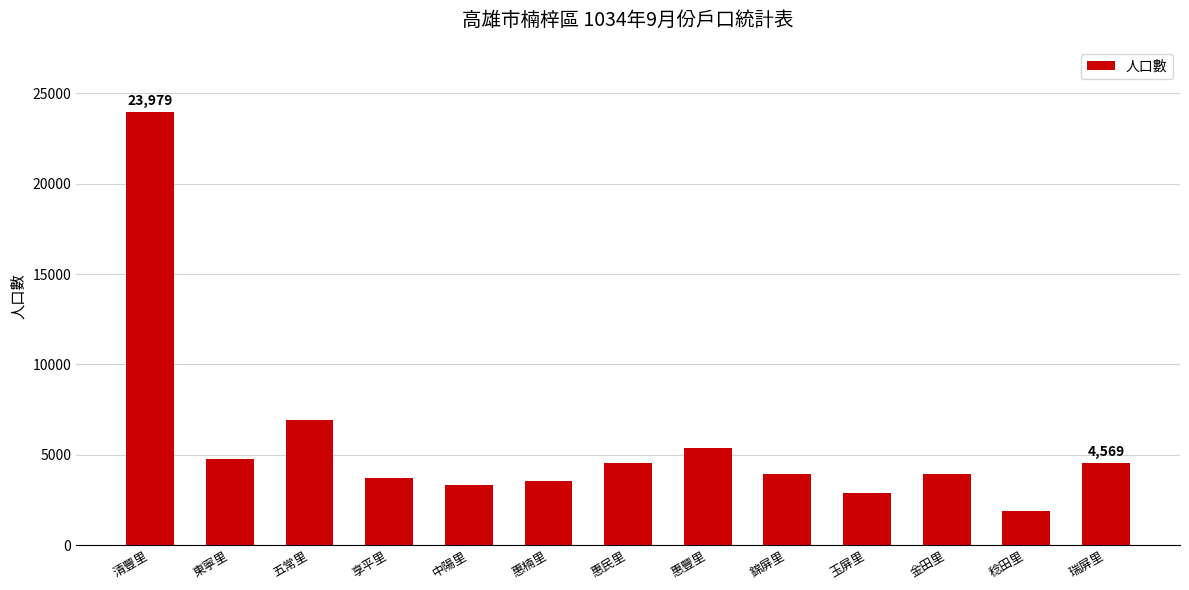

What is the difference between the maximum and minimum values?

22110